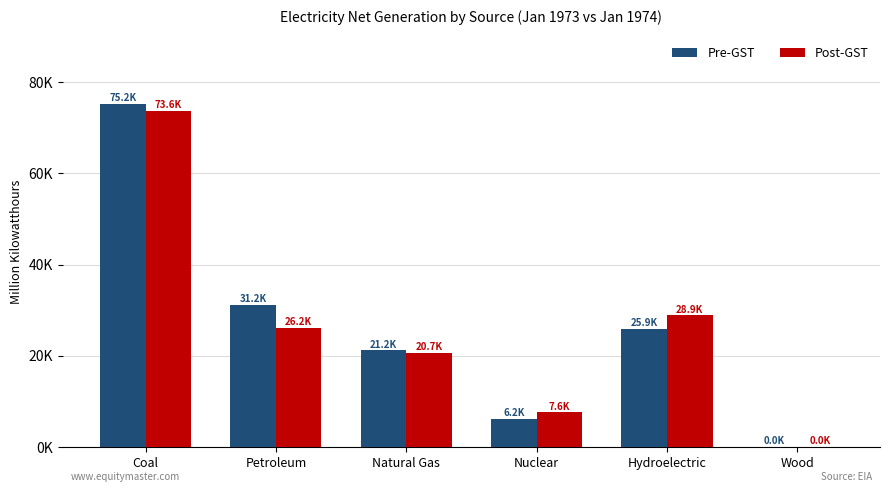

At which label does Post-GST first exceed 26198?

Coal